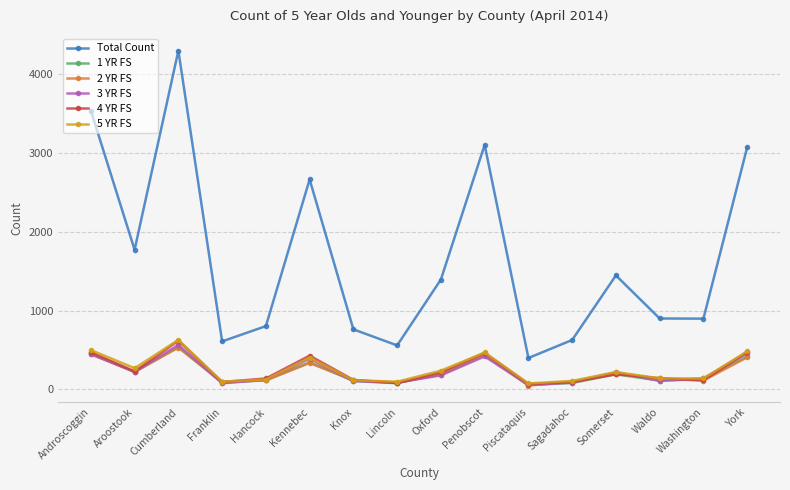

Count the number of categories in the chart.

16